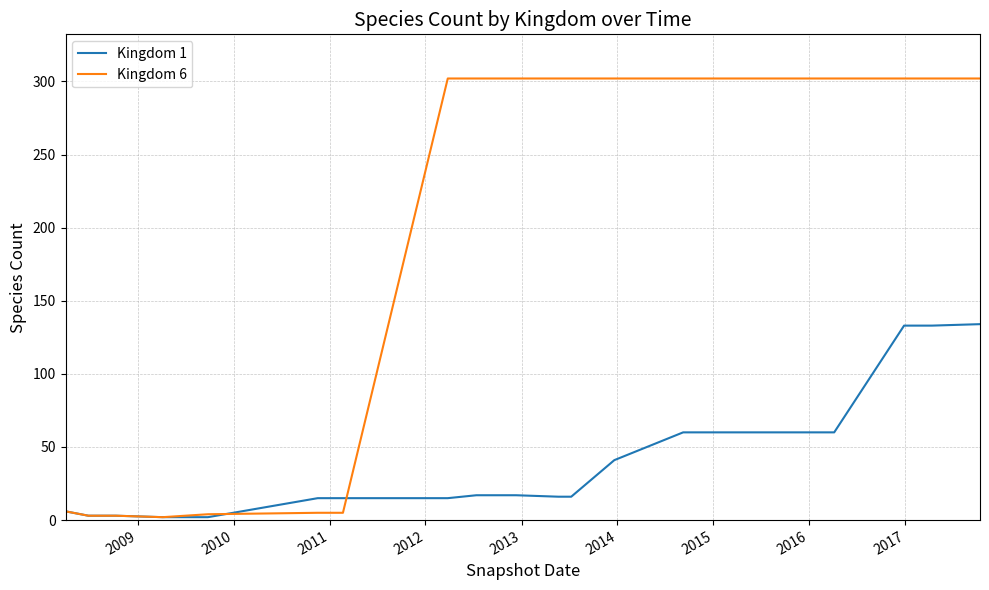

Is this an area chart (filled region under the line)?

No